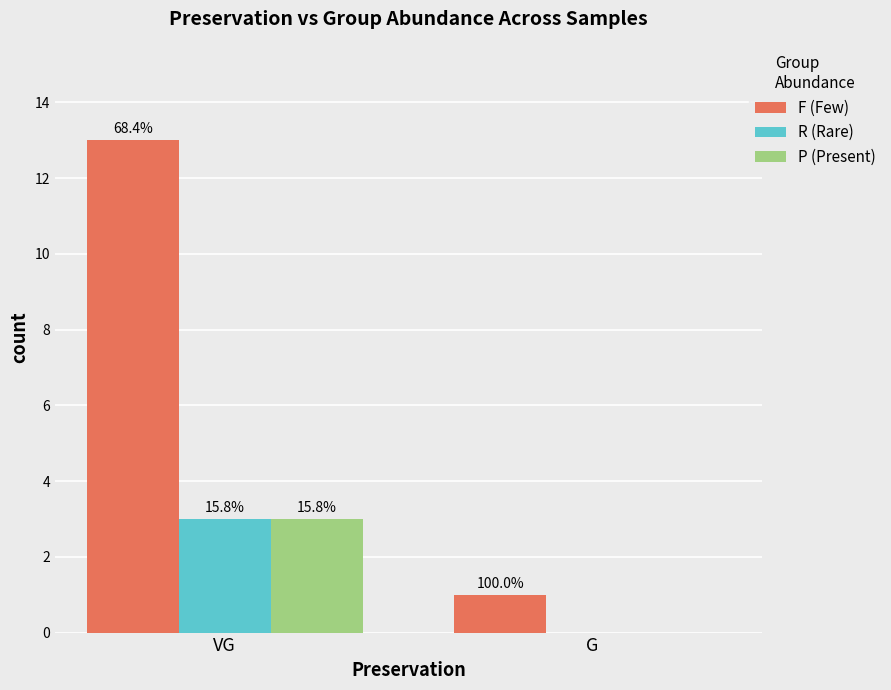

What is the label of the 1st bar from the right?

G